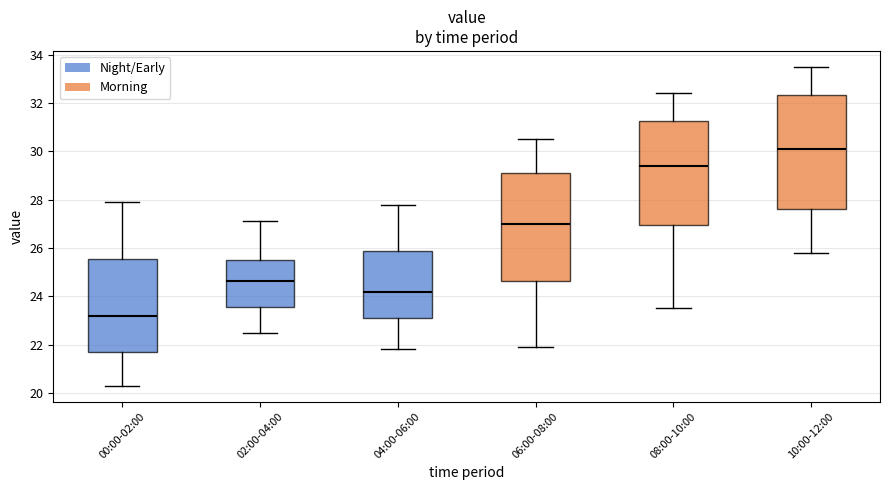

Which box is the tallest, from its lower edge to its upper edge?

10:00-12:00